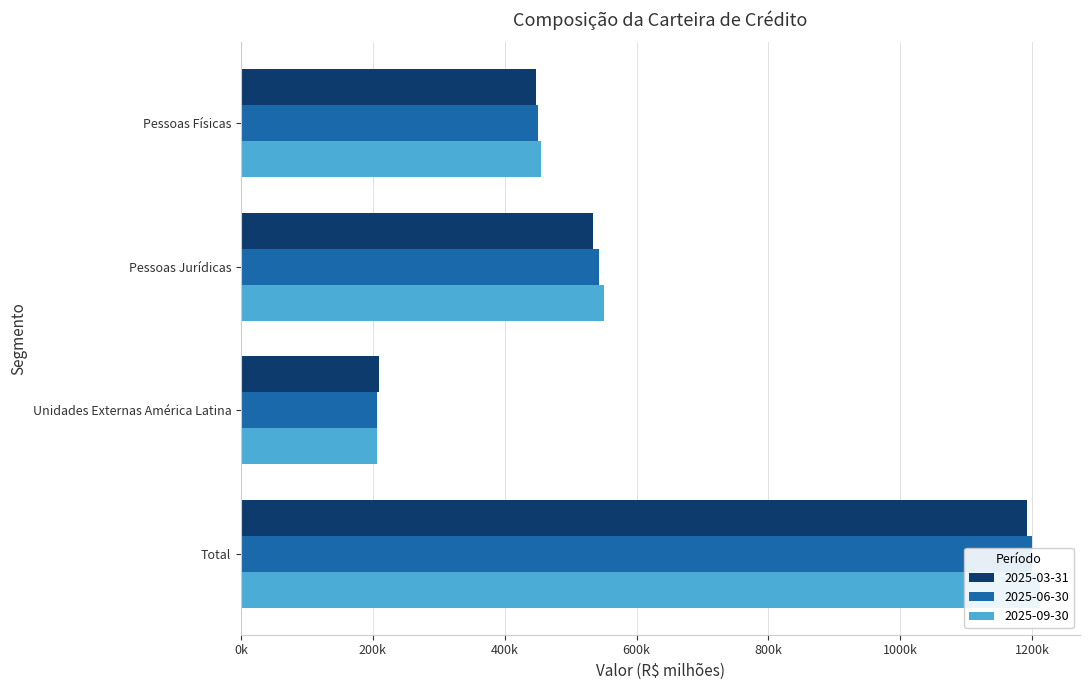

True or false: 2025-06-30 has a value of 451100 at Pessoas Físicas.

True